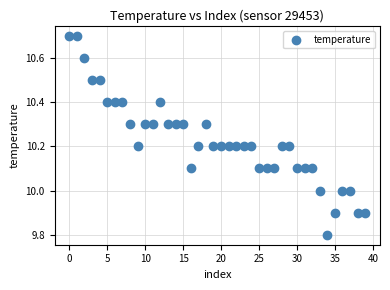

What is the range of Y values (max minus min)?

0.9